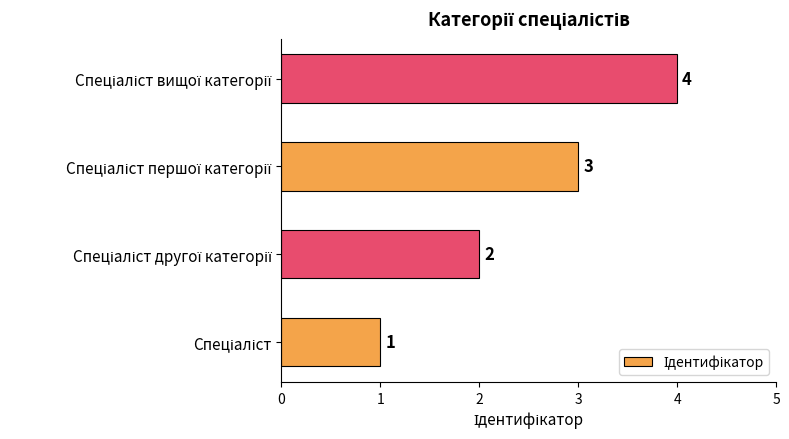

What is the greatest value displayed?

4